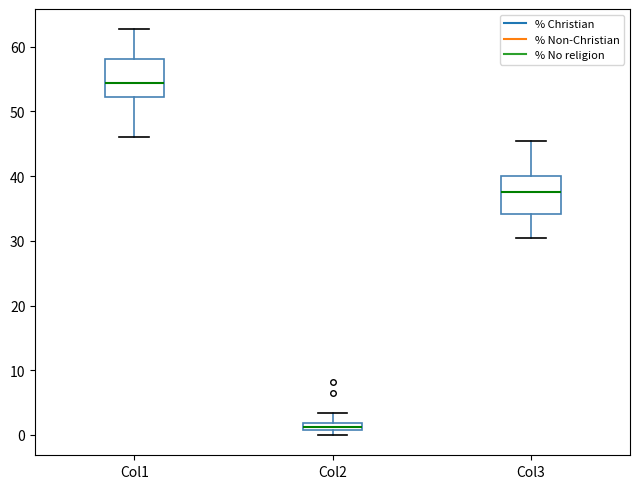

Where does the upper whisker of the box for Col2 end on the y-axis? The values are not printed on the chart, so give them approximately, as read against the axis.

3